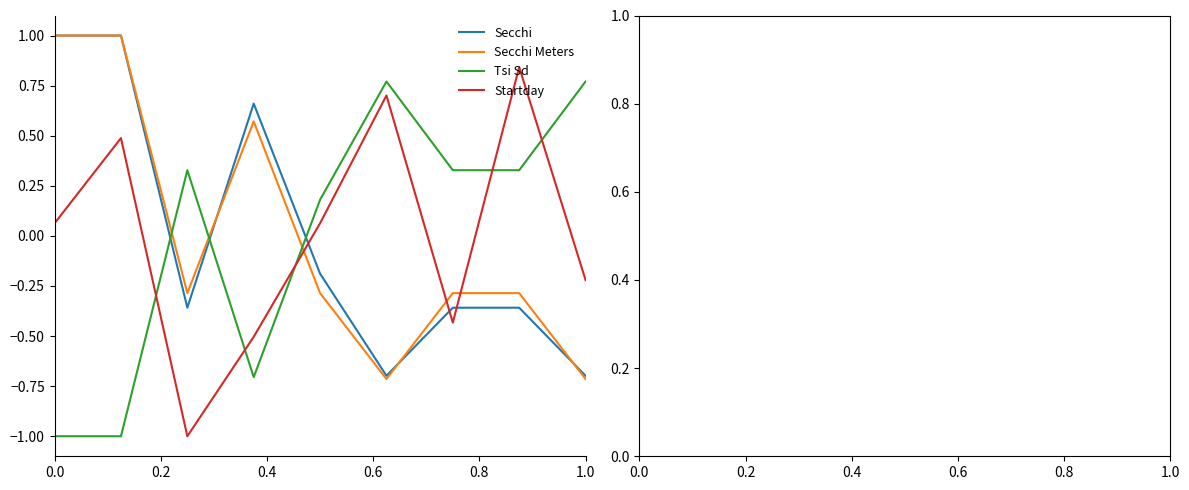

What is the lowest value of the Tsi Sd series?

-1.0